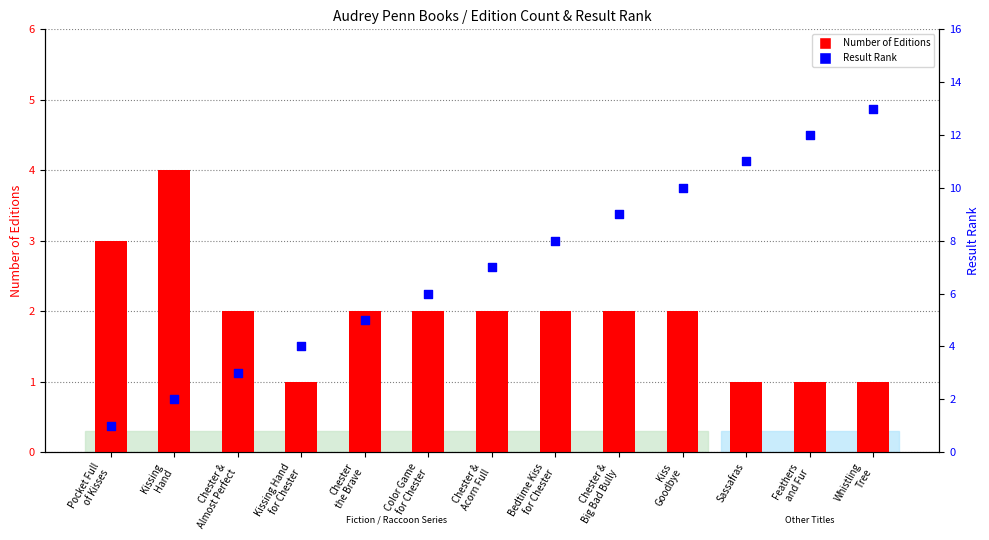

At which category is the sum across all series the highest?

Whistling
Tree